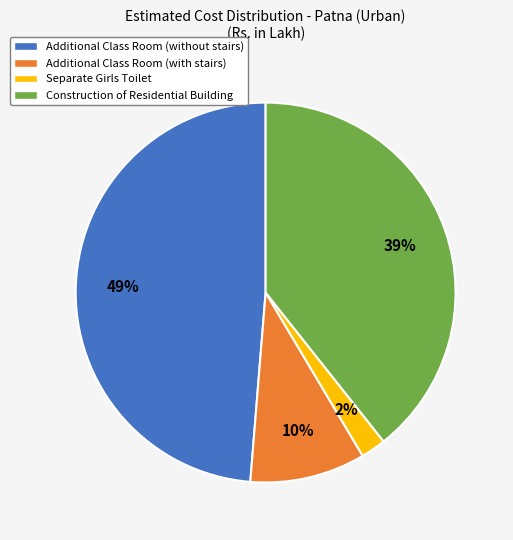

To the nearest percent, what is the average slice percentage?

25%